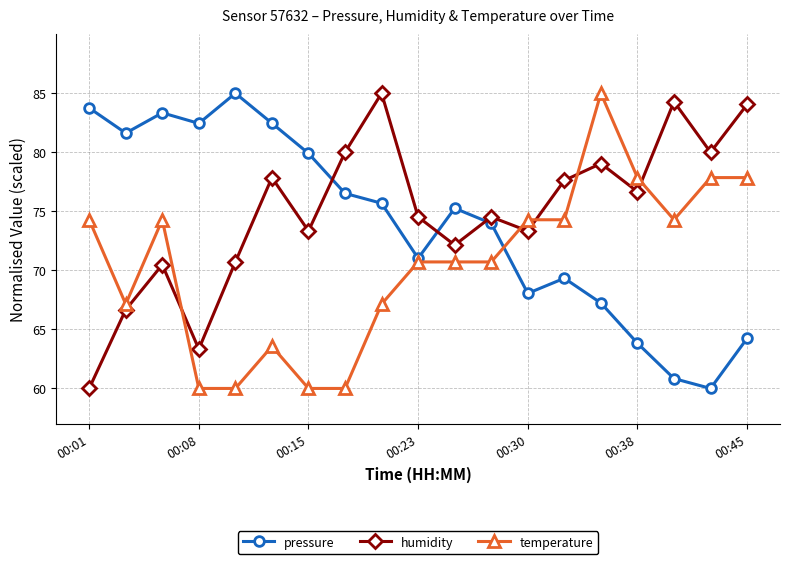

What is the maximum value for temperature?

85.0